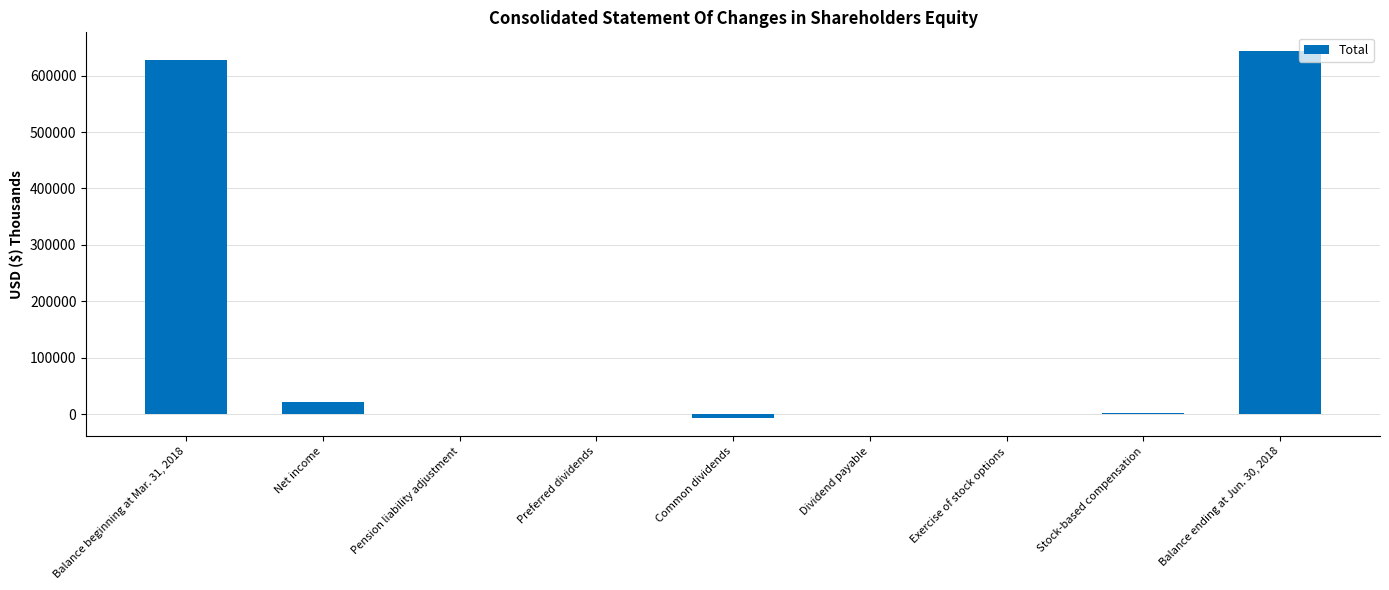

What is the sum of all values?

1288438